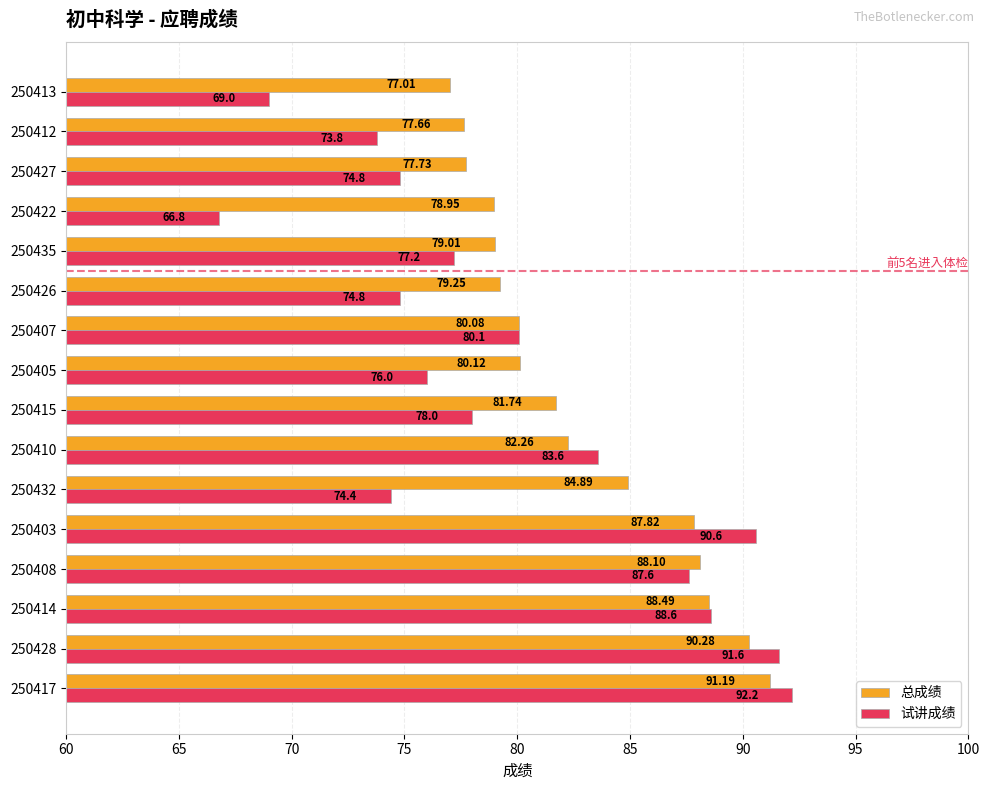

What is the difference between the maximum and minimum values in the 试讲成绩 series?

25.4